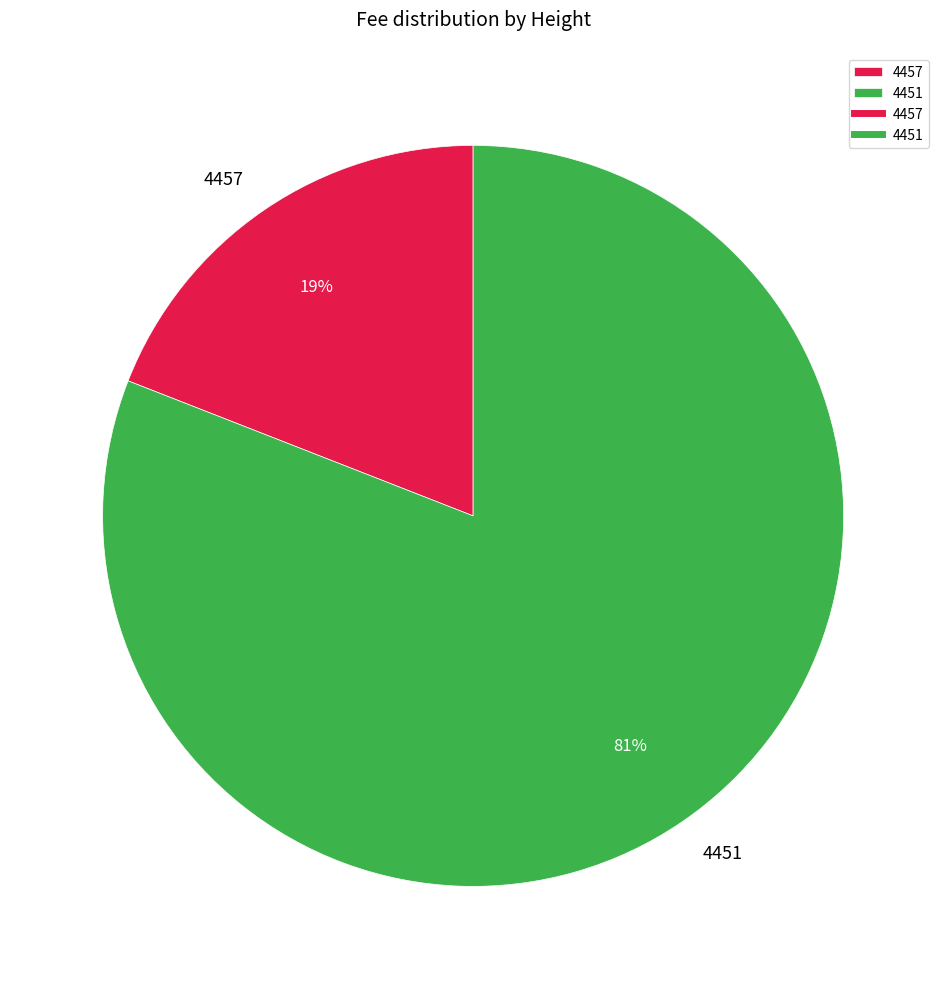

Which category has the biggest portion of the pie?

4451